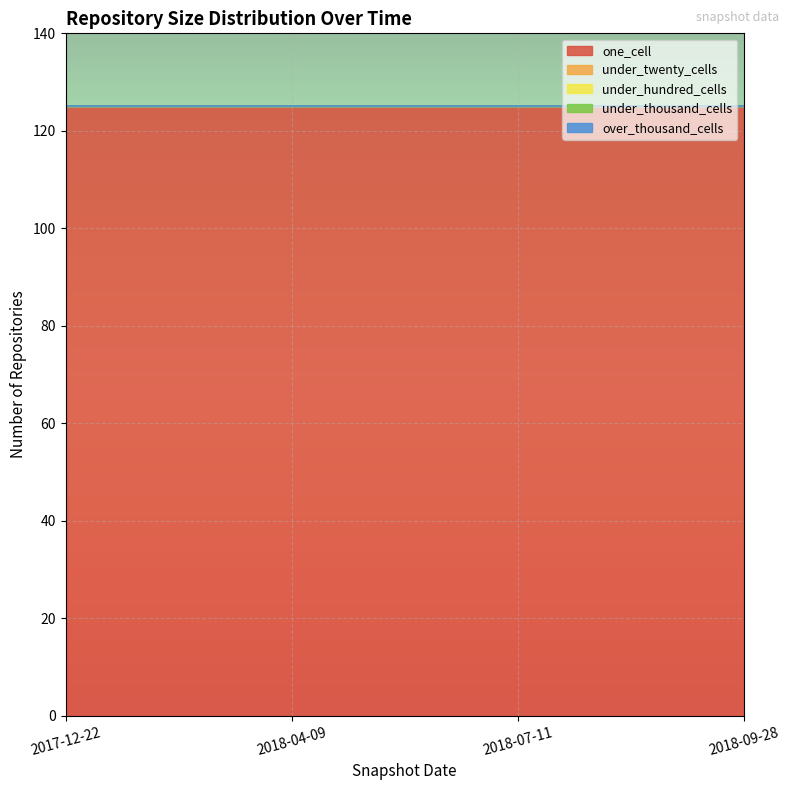

Reading left to right, extract all data points from this chart.

one_cell: 125	125	125	125
under_twenty_cells: 0	0	0	0
under_hundred_cells: 0	0	0	0
under_thousand_cells: 0	0	0	0
over_thousand_cells: 0	0	0	0